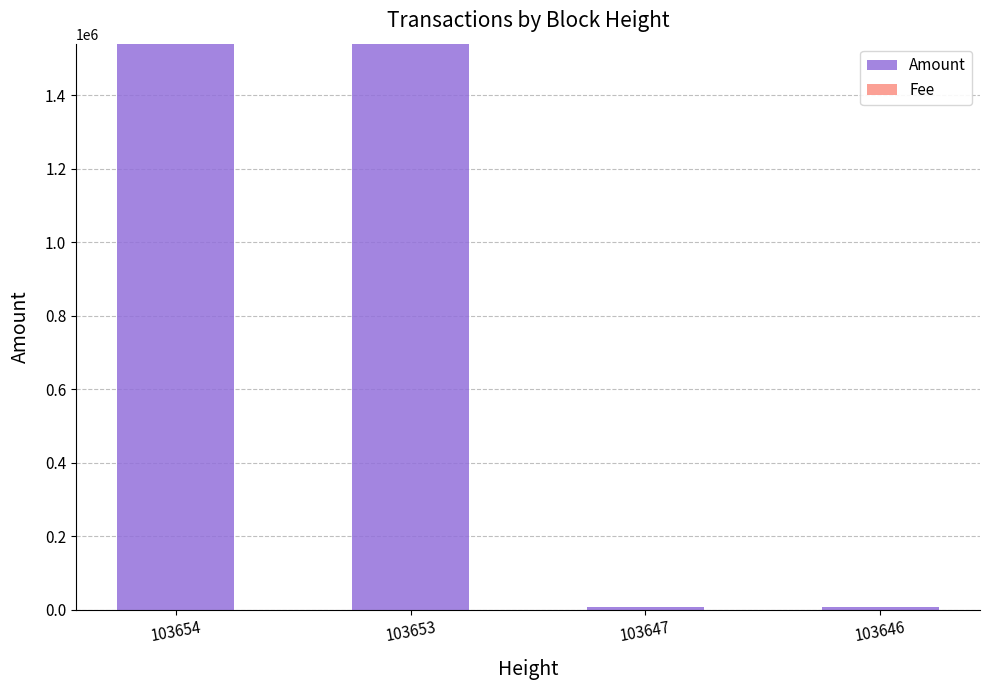

Are the bars horizontal?

No